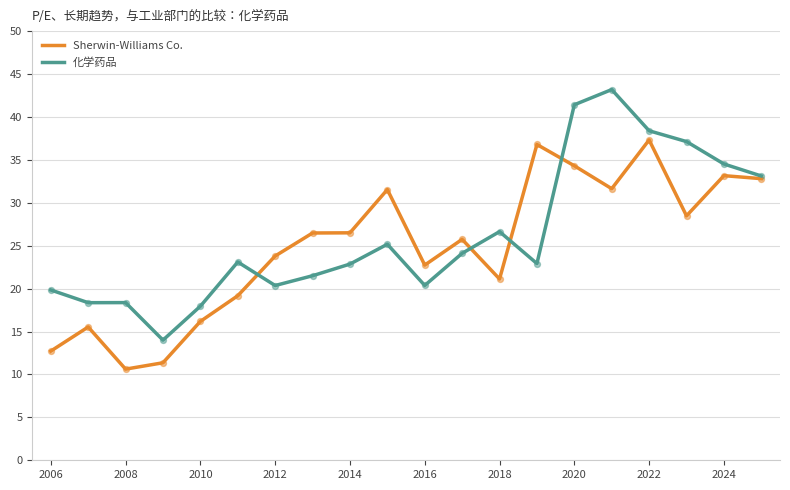

What are all the series names shown in the legend?

Sherwin-Williams Co., 化学药品